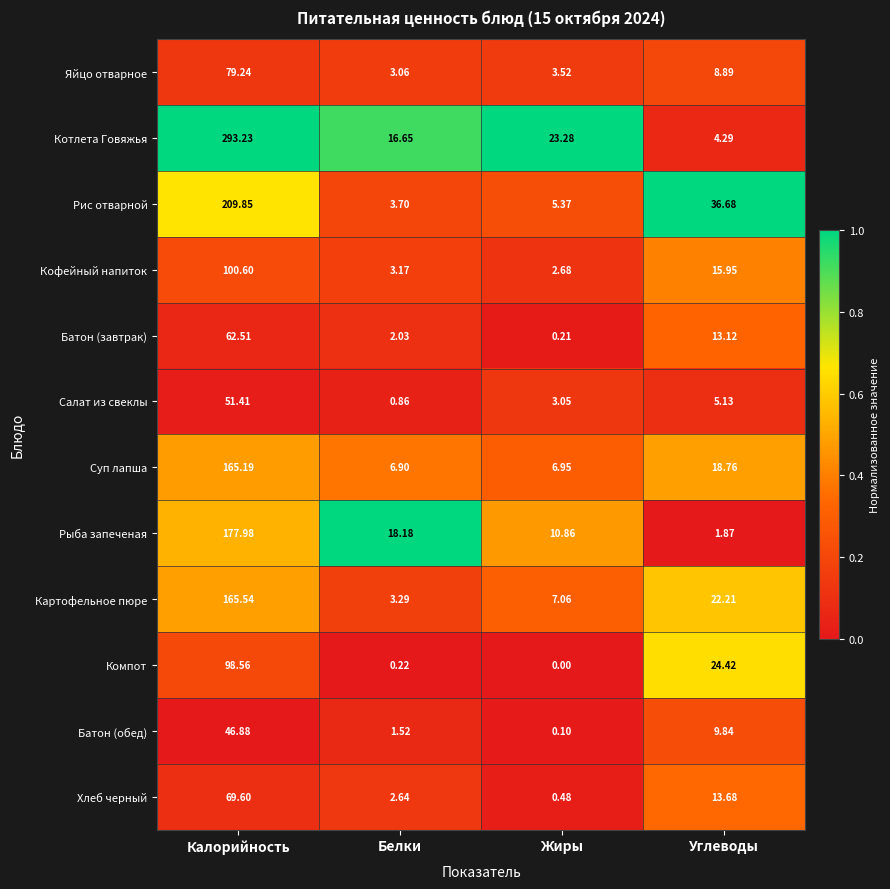

Which category has the lowest value across all series?

Жиры